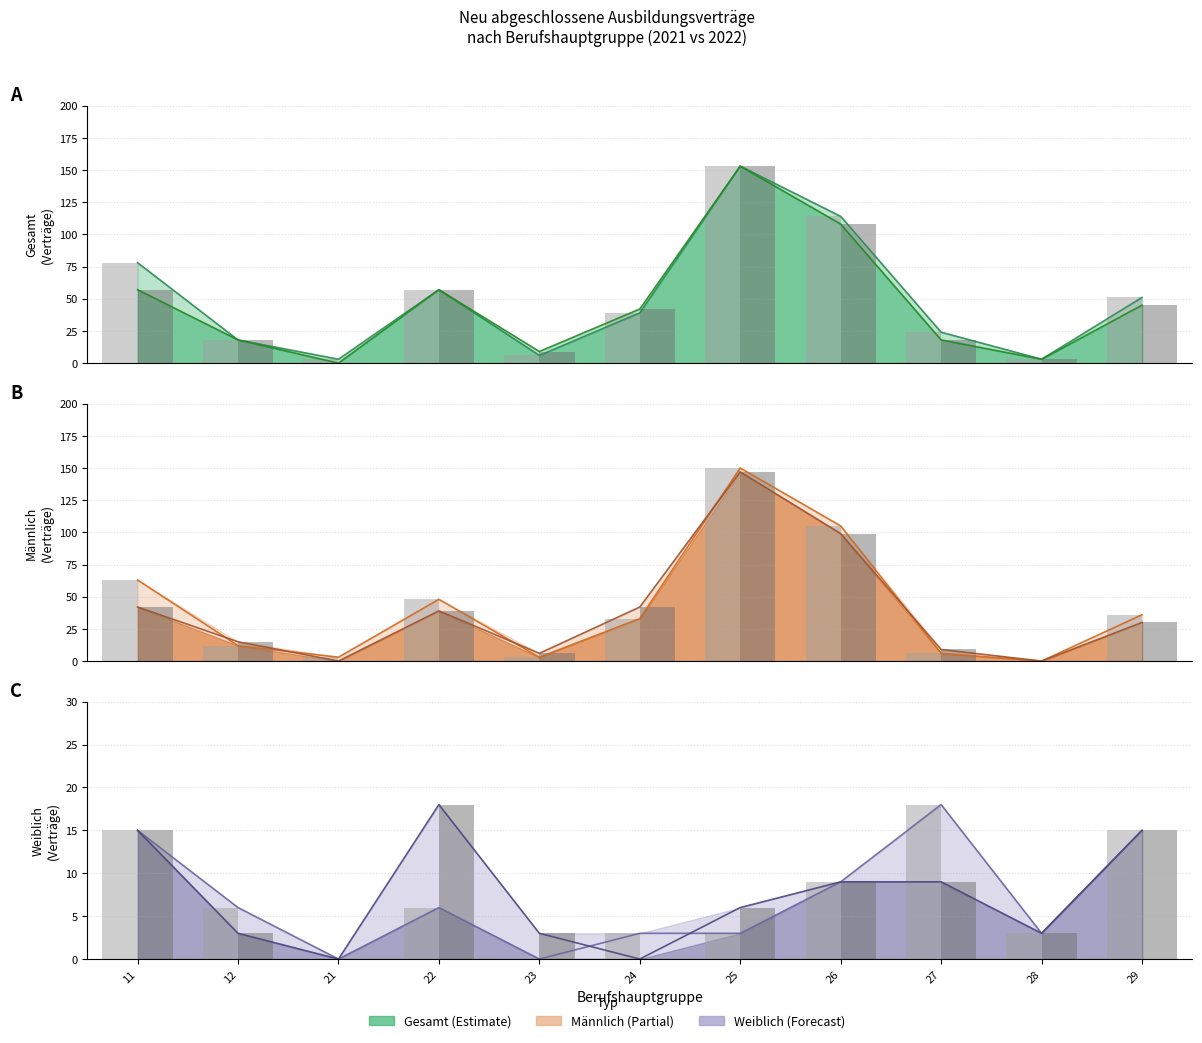

Rank the series by their maximum value, from lowest to highest.

2021 bar w, 2022 bar w, 2022 bar m, 2021 bar m, 2021 bar, 2022 bar